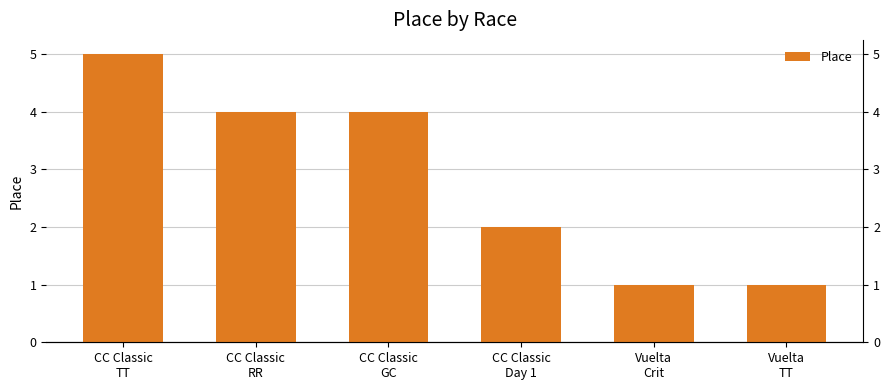

What is the average value?

3